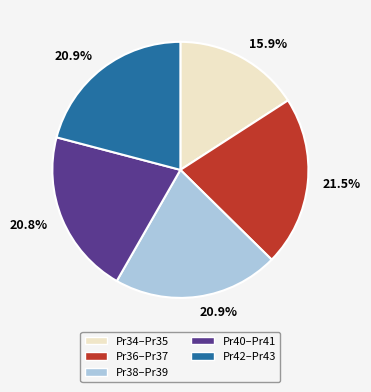

Is Pr34–Pr35 the majority of the pie?

No